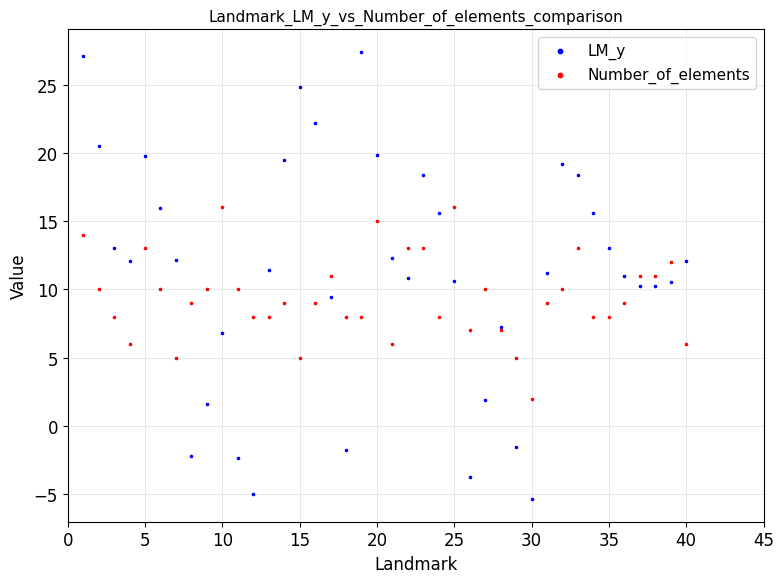

Which series contains the highest Y value?

LM_y